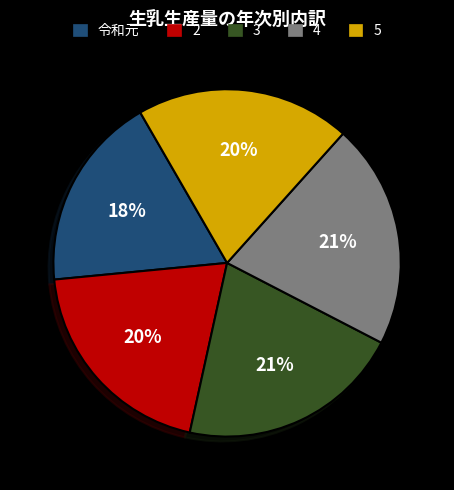

What is the smallest slice in the pie chart?

令和元